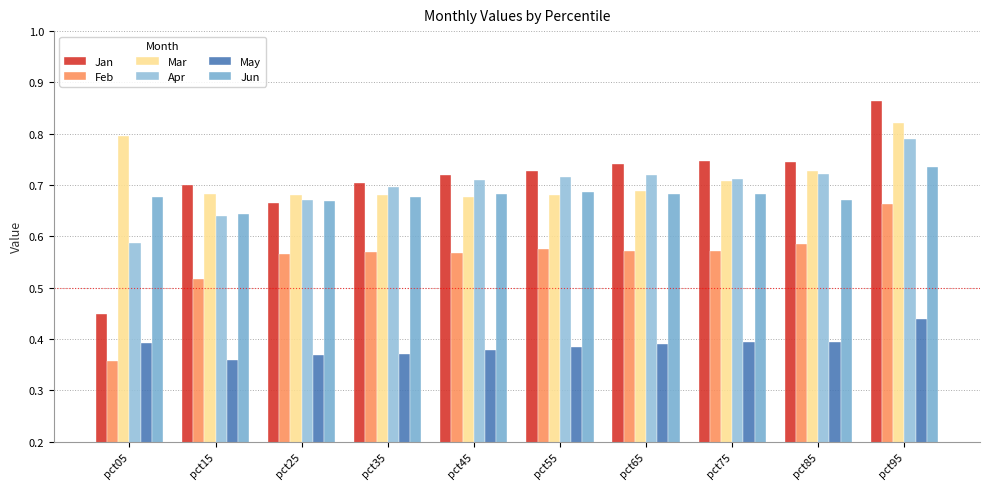

Count the number of categories in the chart.

10